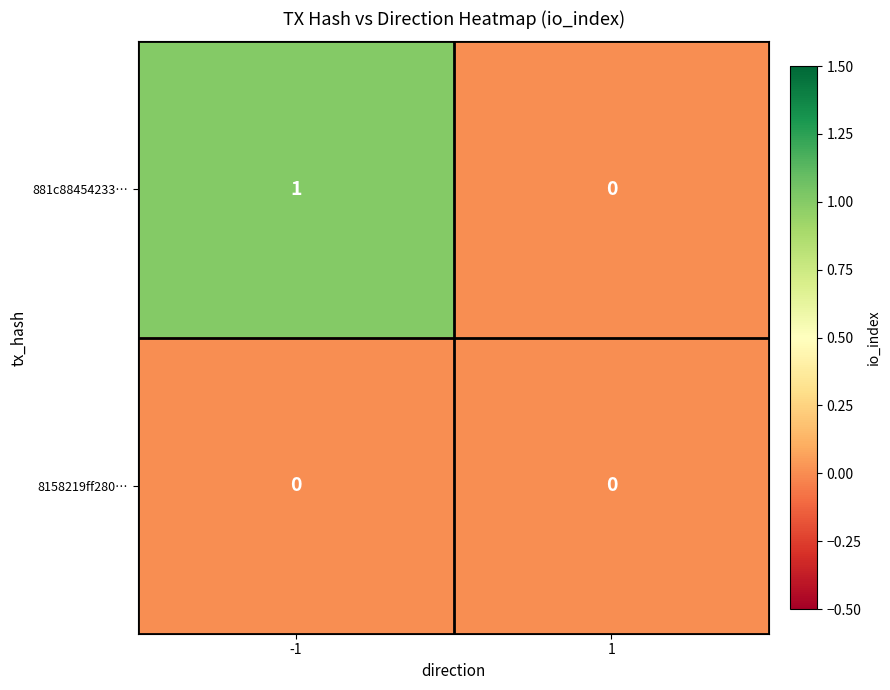

Which series has the largest total across all categories?

881c88454233…